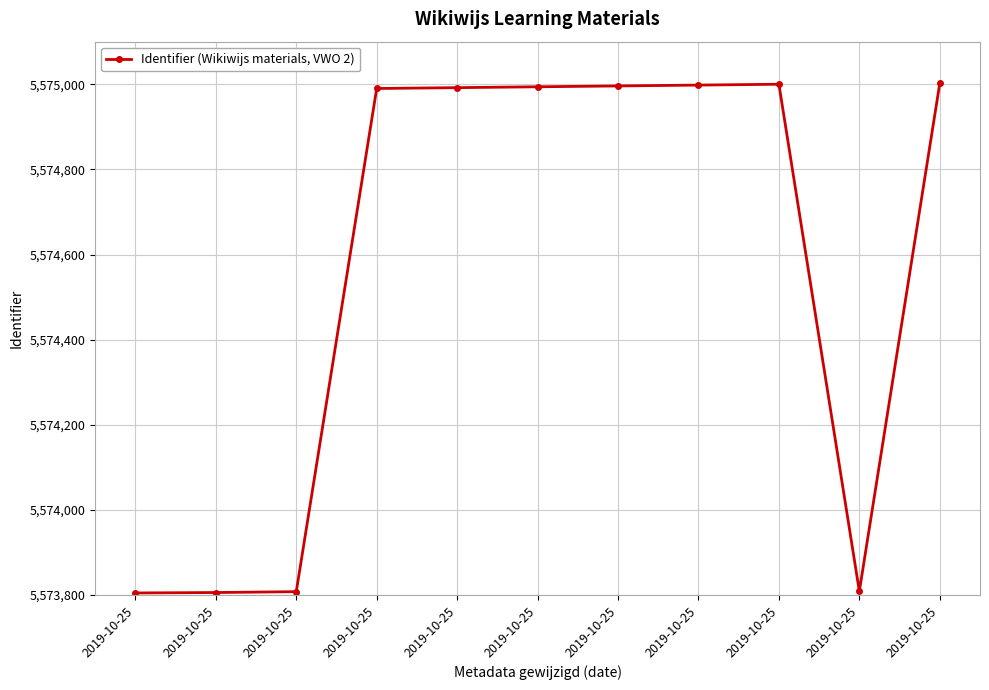

Where is the first local maximum?

2019-10-25